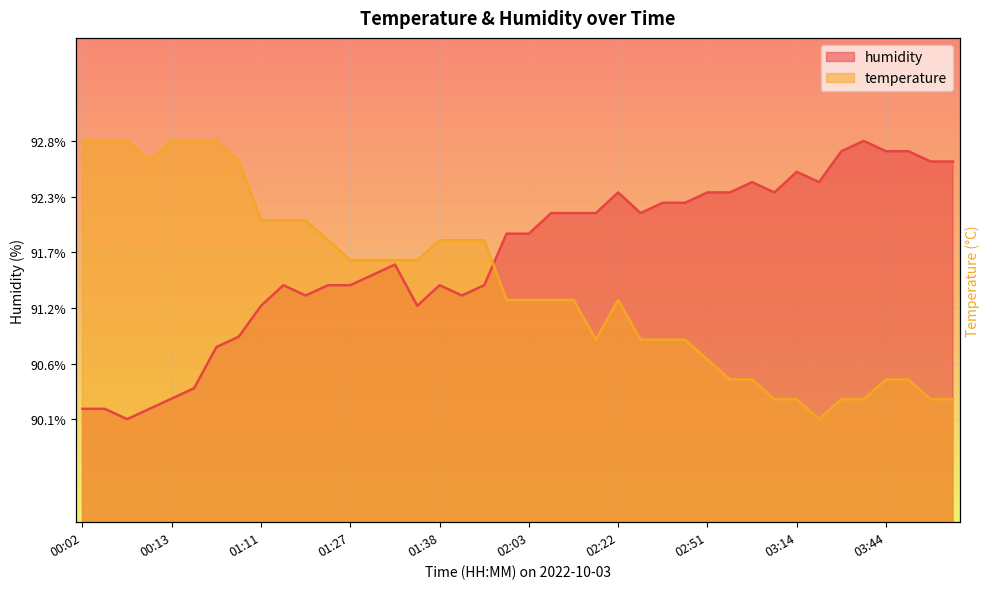

At how many categories does at least one series exceed 90?

40